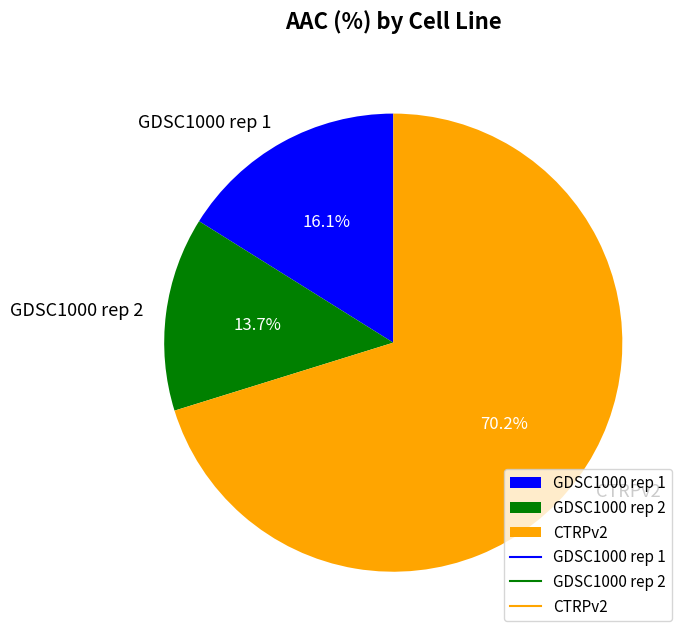

What percentage is the GDSC1000 rep 2 slice, to the nearest percent?

14%